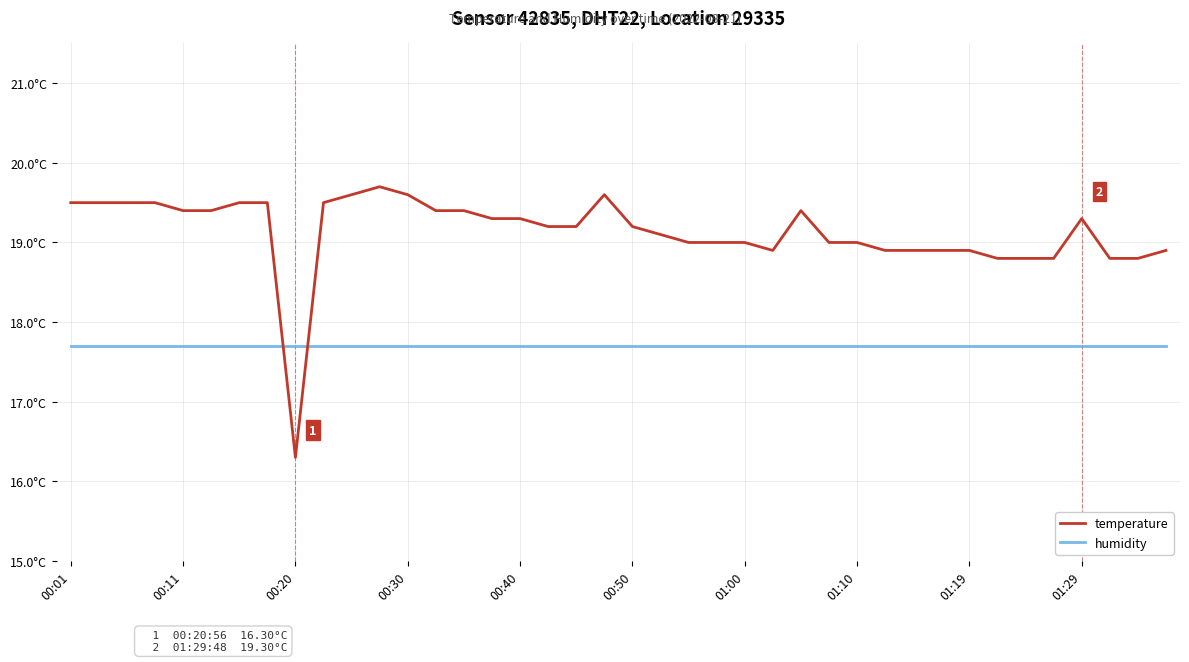

Does the chart display data point markers on the line(s)?

No